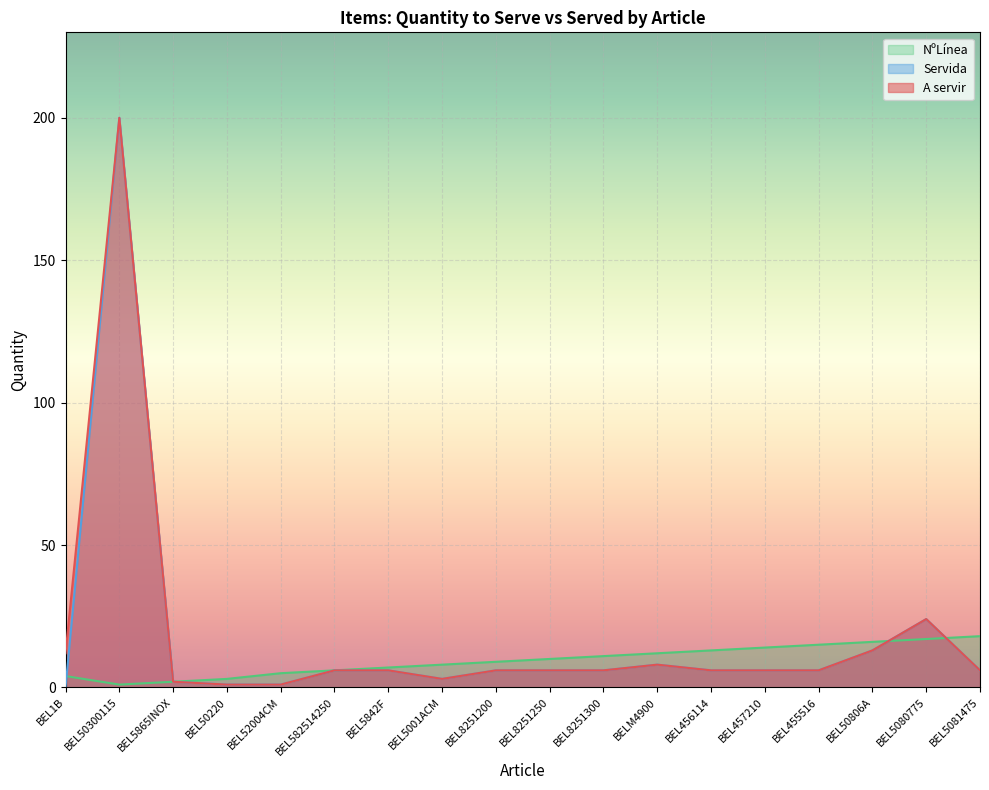

Rank the series by their maximum value, from highest to lowest.

A servir, Servida, NºLínea